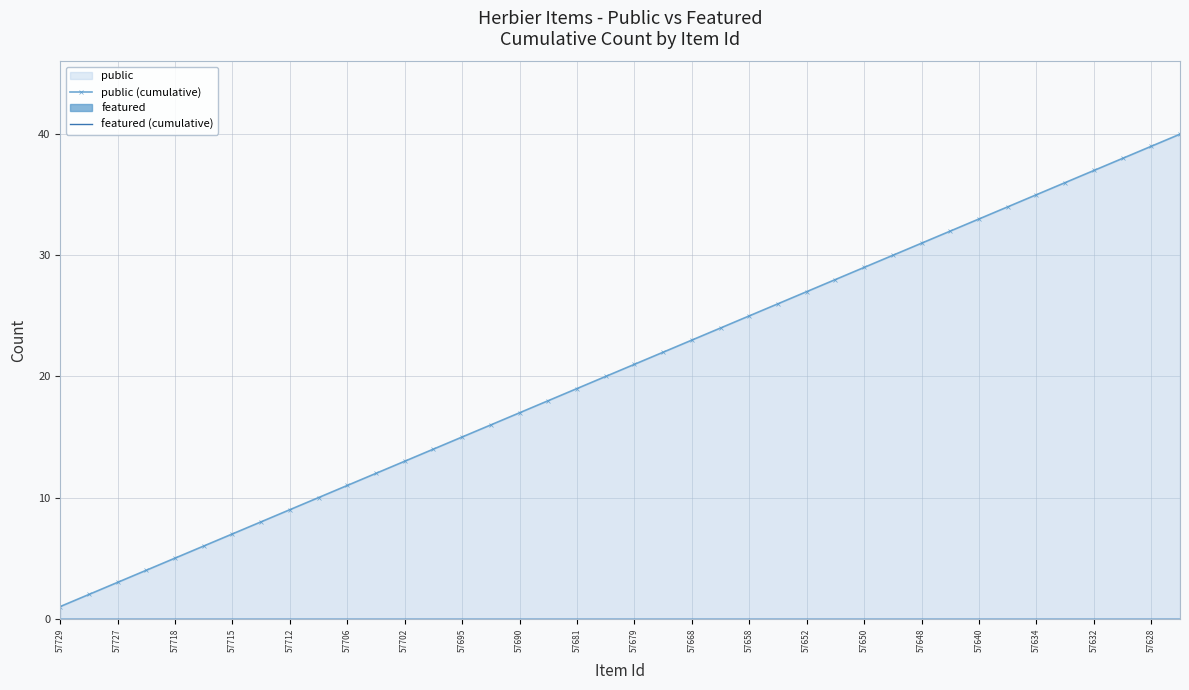

Which series has the largest total across all categories?

public (cumulative)